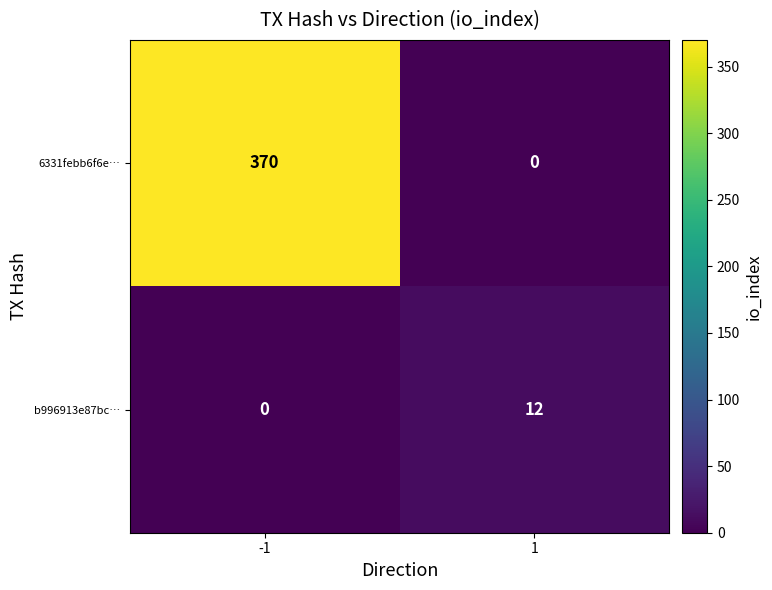

True or false: 6331febb6f6e… has a value of 142 at 1.

False